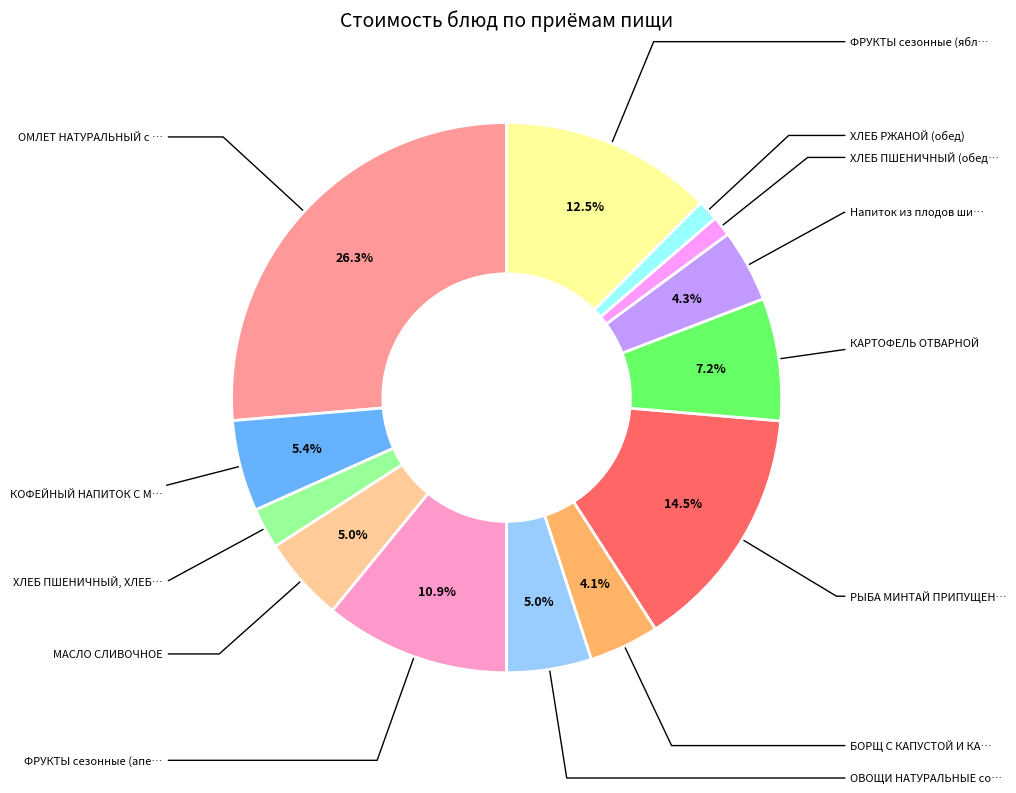

Is there a majority slice in this chart?

No